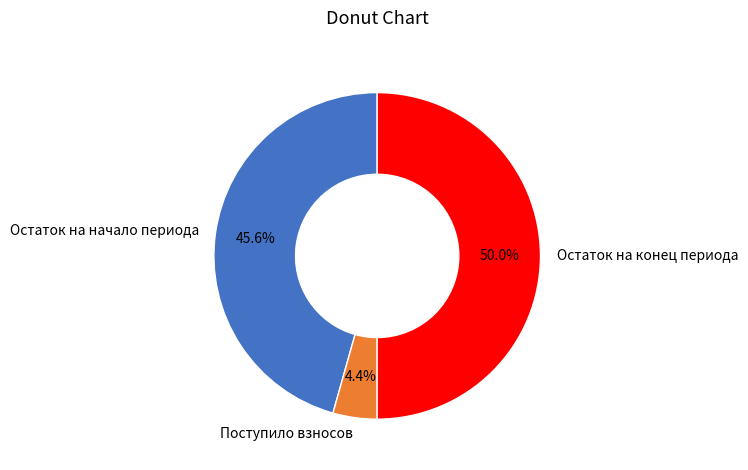

What is the largest slice in the pie chart?

Остаток на конец периода